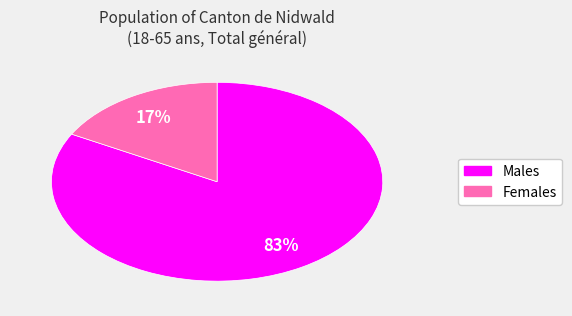

How many slices are in this pie chart?

2